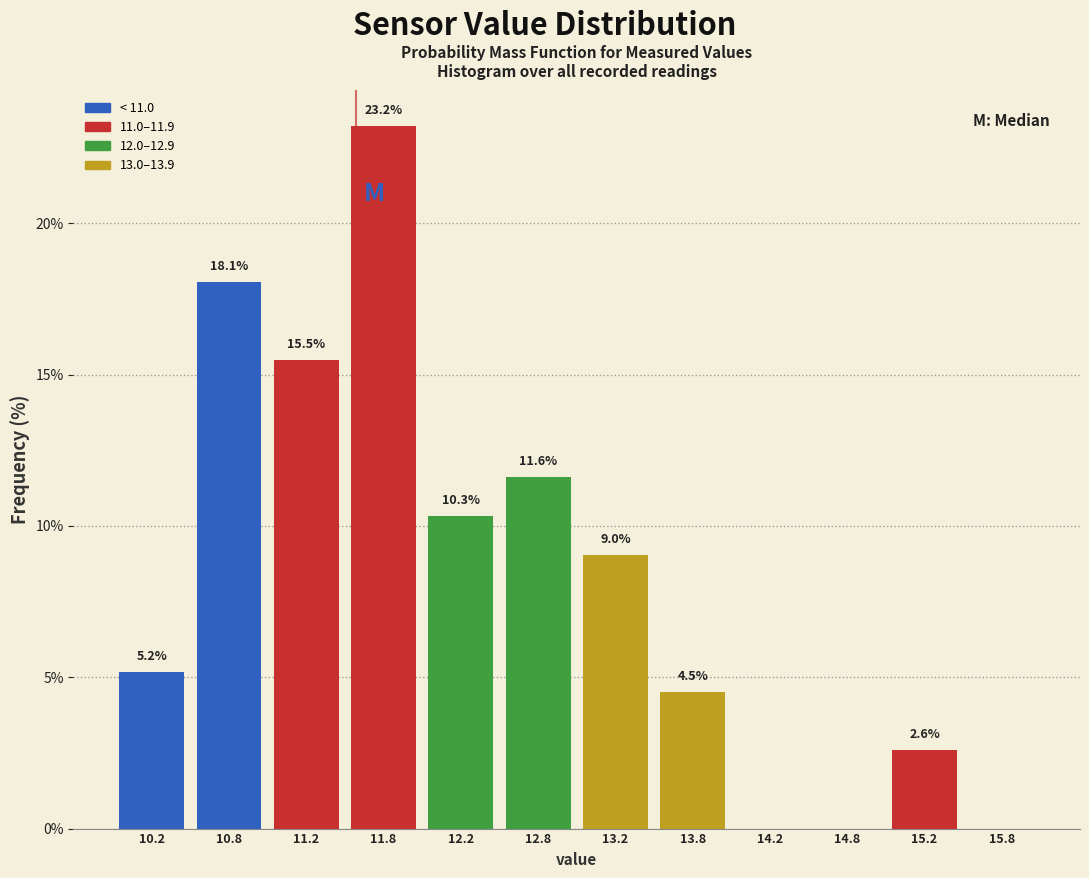

Which range on the x-axis has the tallest bar?

11.5 to 12.0